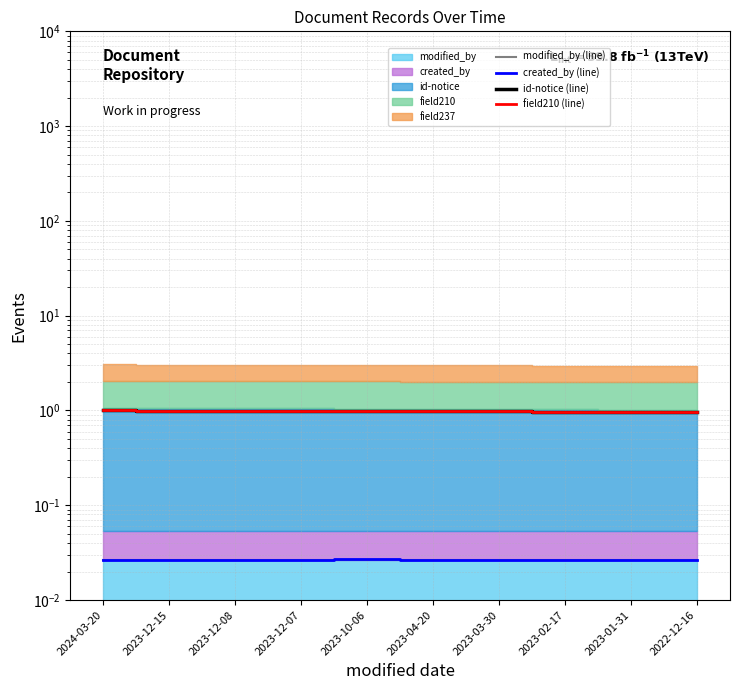

Where is created_by (line) nearest to the value 0?

2023-01-31